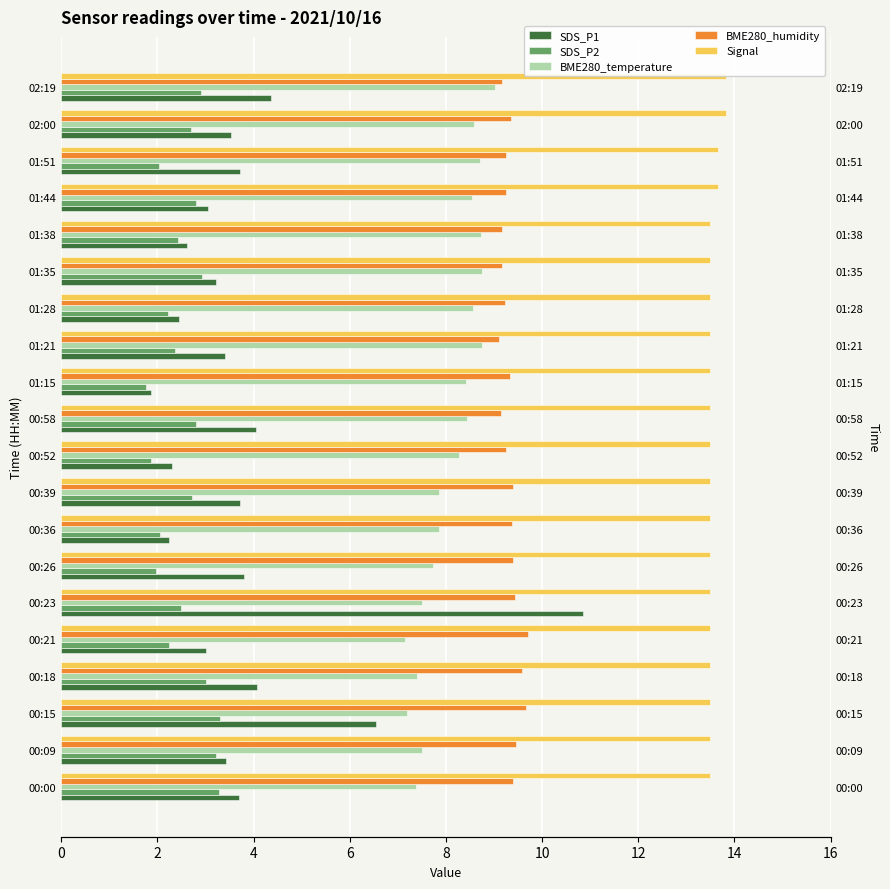

What is the average value of the SDS_P1 series?

3.8